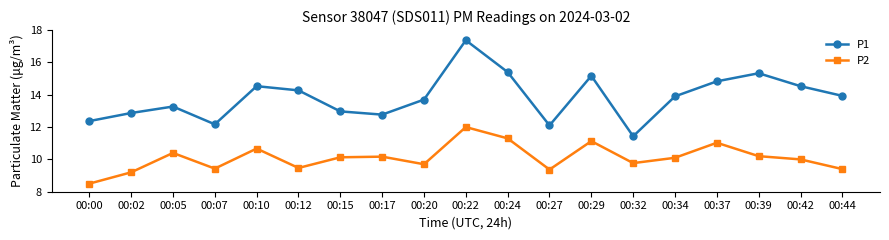

Read the P1 value at 00:17.

12.8